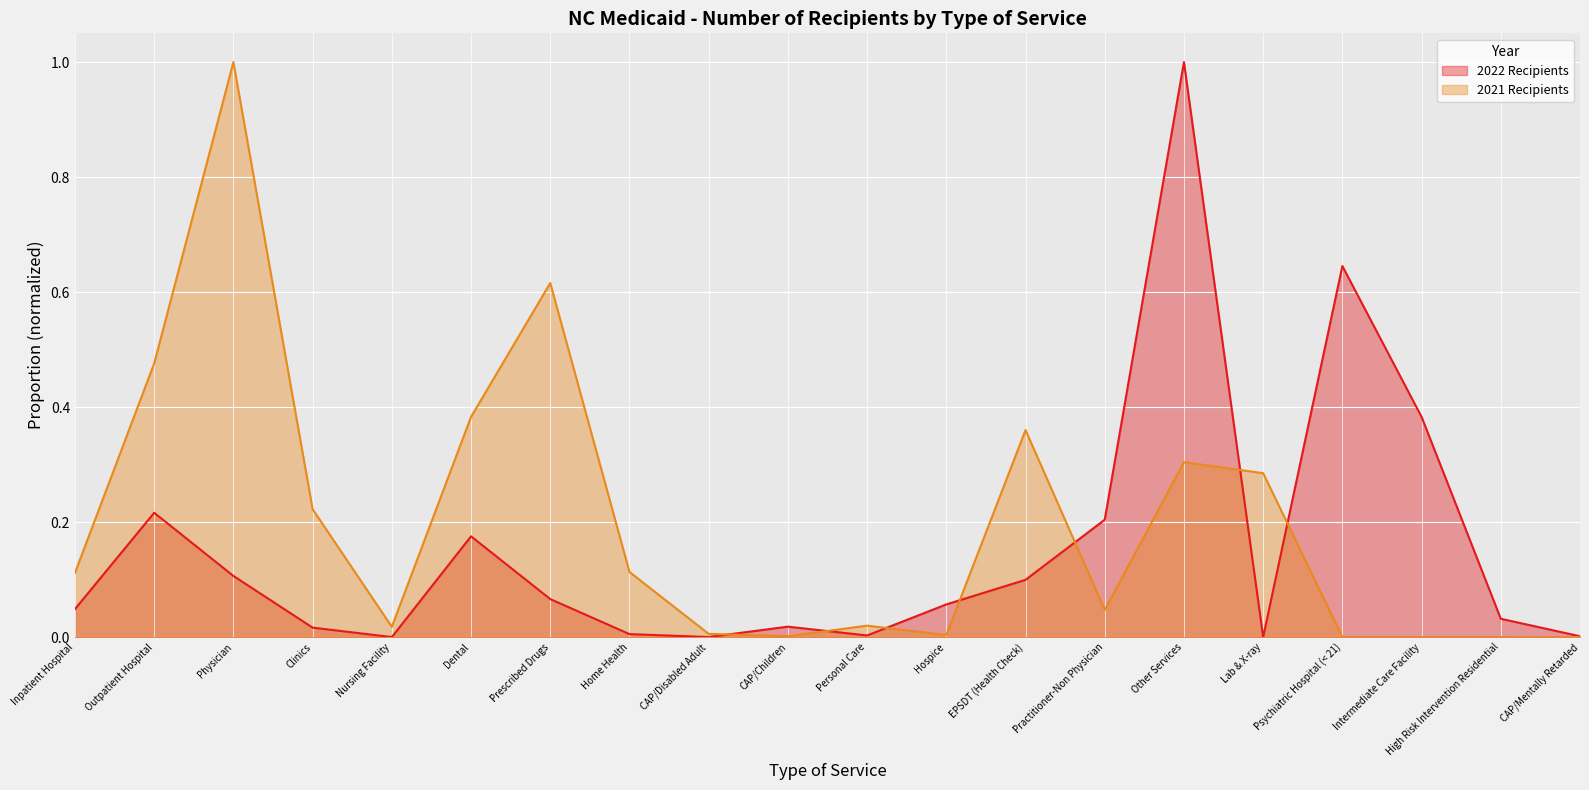

Where is the first local minimum for 2021 Recipients?

Nursing Facility